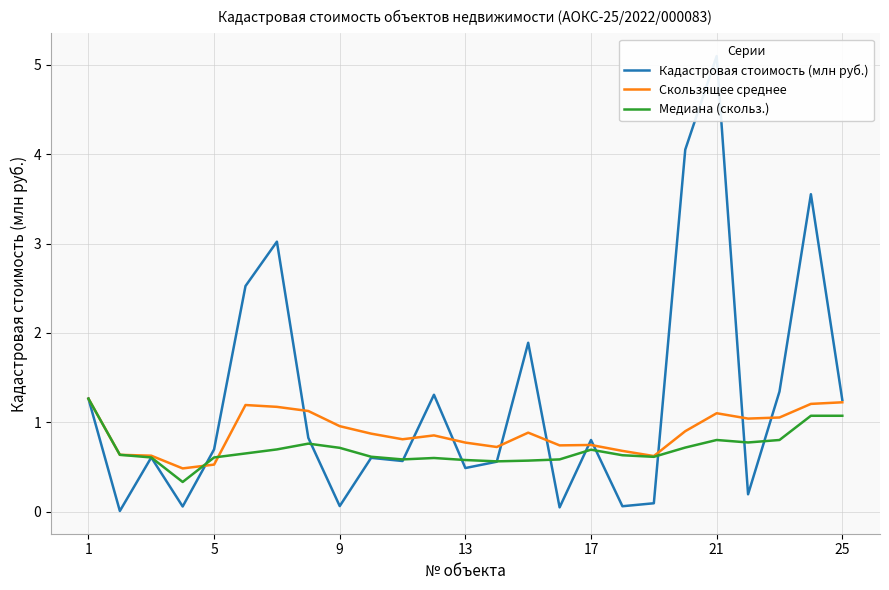

List the series in order of their overall mean, highest first.

Кадастровая стоимость (млн руб.), Скользящее среднее, Медиана (скольз.)